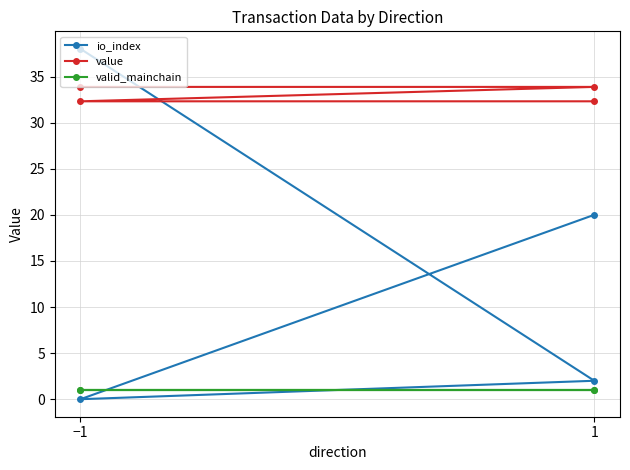

What is the value of the io_index point at the 2nd from the left?

2.0